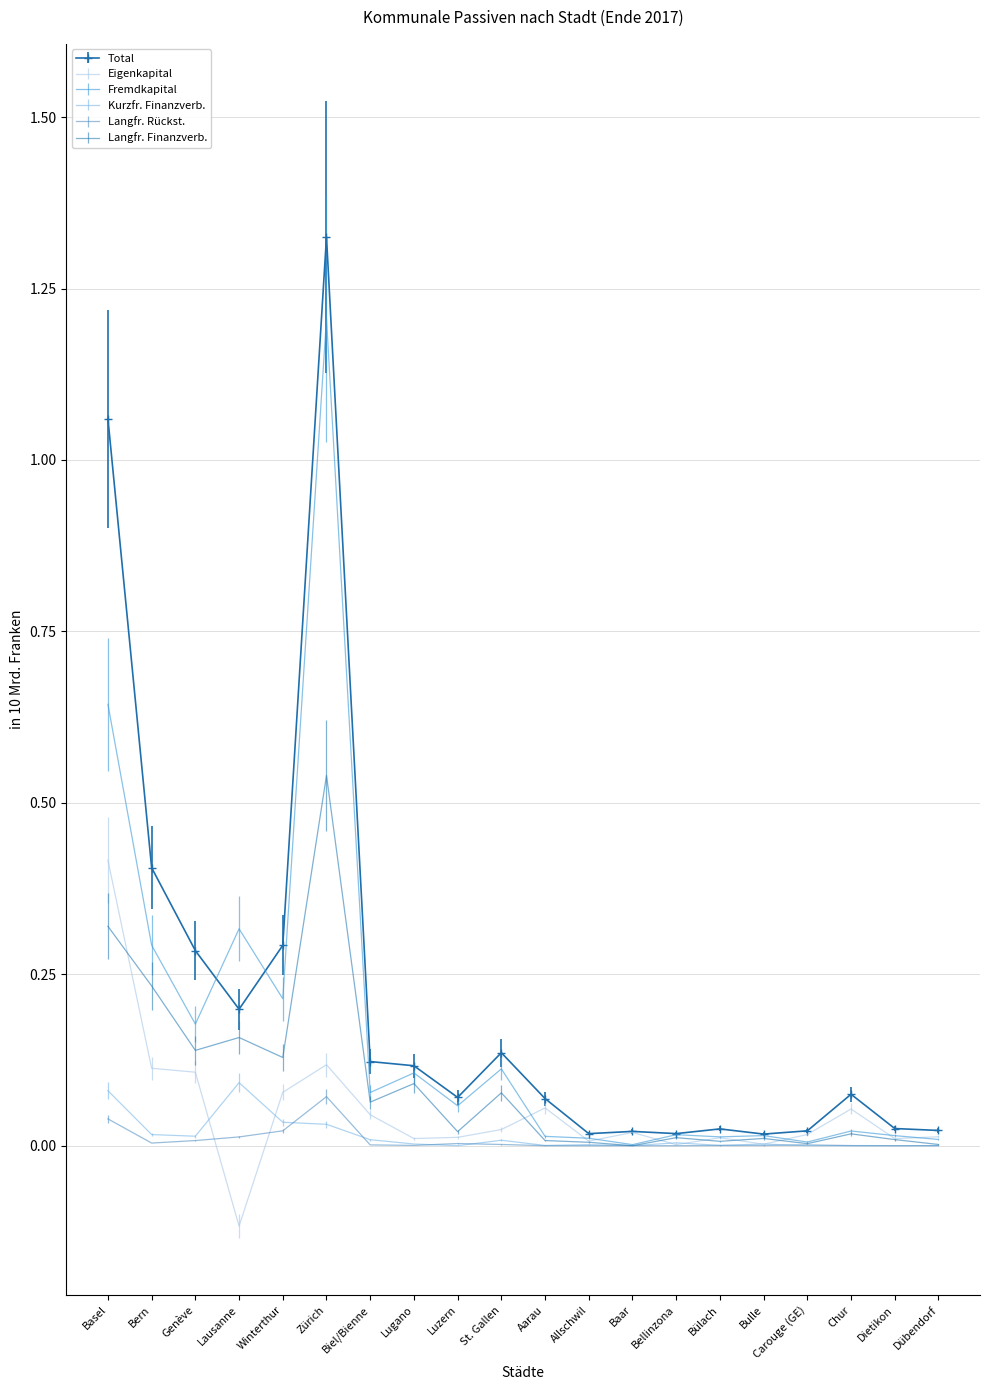

Which label corresponds to the largest value in the chart?

Zürich